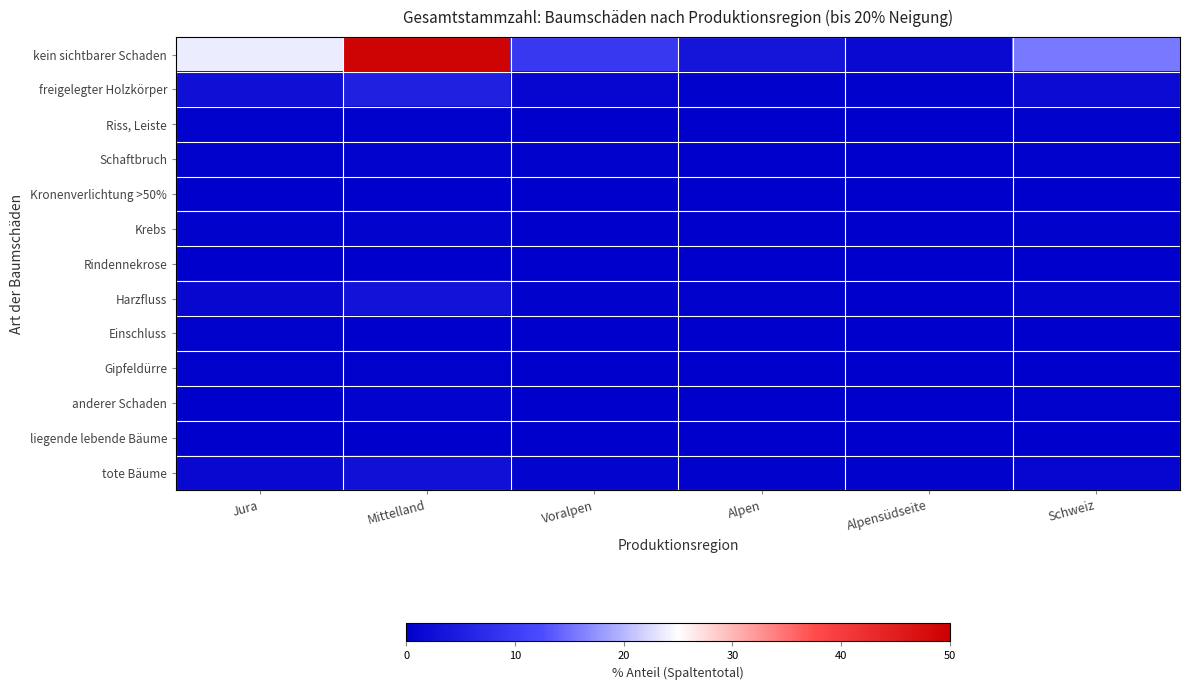

Reading left to right, what are all the values shown in this chart?

kein sichtbarer Schaden: Jura=23.8	Mittelland=49.4	Voralpen=9.2	Alpen=3.7	Alpensüdseite=1.7	Schweiz=15.8
freigelegter Holzkörper: Jura=2.7	Mittelland=5.4	Voralpen=1.0	Alpen=0.5	Alpensüdseite=0.4	Schweiz=1.8
Riss, Leiste: Jura=0.3	Mittelland=0.5	Voralpen=0.1	Alpen=0.0	Alpensüdseite=0.0	Schweiz=0.2
Schaftbruch: Jura=0.3	Mittelland=0.7	Voralpen=0.2	Alpen=0.1	Alpensüdseite=0.1	Schweiz=0.2
Kronenverlichtung >50%: Jura=0.1	Mittelland=0.1	Voralpen=0.1	Alpen=0.0	Alpensüdseite=0.0	Schweiz=0.1
Krebs: Jura=0.4	Mittelland=0.6	Voralpen=0.1	Alpen=0.1	Alpensüdseite=0.0	Schweiz=0.2
Rindennekrose: Jura=0.0	Mittelland=0.1	Voralpen=0.0	Alpen=0.0	Alpensüdseite=0.0	Schweiz=0.0
Harzfluss: Jura=1.3	Mittelland=3.0	Voralpen=0.5	Alpen=0.2	Alpensüdseite=0.1	Schweiz=0.9
Einschluss: Jura=0.2	Mittelland=0.1	Voralpen=0.0	Alpen=0.0	Alpensüdseite=0.1	Schweiz=0.1
Gipfeldürre: Jura=0.2	Mittelland=0.3	Voralpen=0.1	Alpen=0.0	Alpensüdseite=0.0	Schweiz=0.1
anderer Schaden: Jura=0.1	Mittelland=0.6	Voralpen=0.1	Alpen=0.0	Alpensüdseite=0.0	Schweiz=0.2
liegende lebende Bäume: Jura=0.0	Mittelland=0.1	Voralpen=0.0	Alpen=0.0	Alpensüdseite=0.0	Schweiz=0.0
tote Bäume: Jura=1.5	Mittelland=2.8	Voralpen=0.8	Alpen=0.4	Alpensüdseite=0.4	Schweiz=1.1